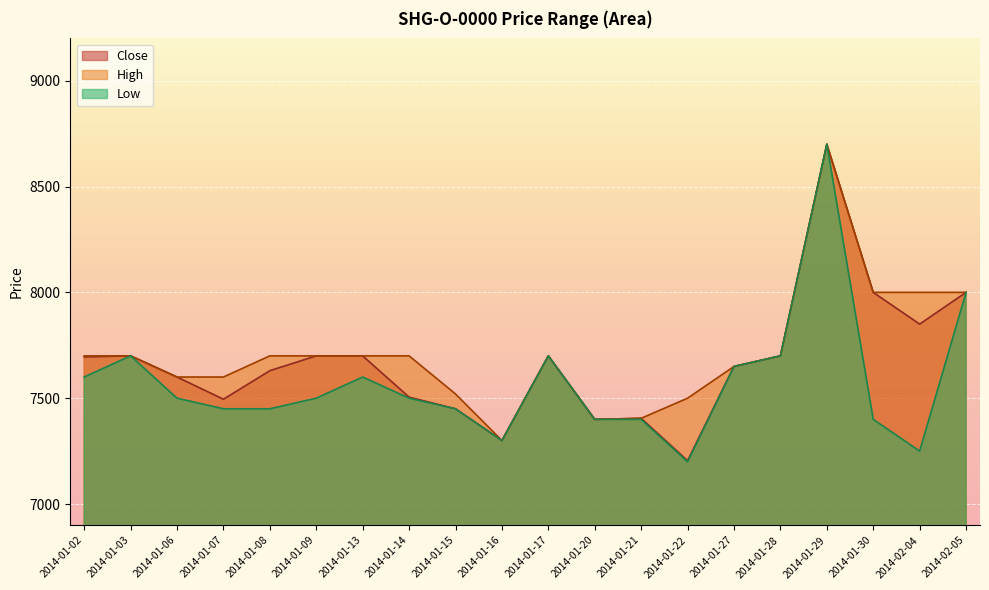

At which label does Close reach its peak?

2014-01-29